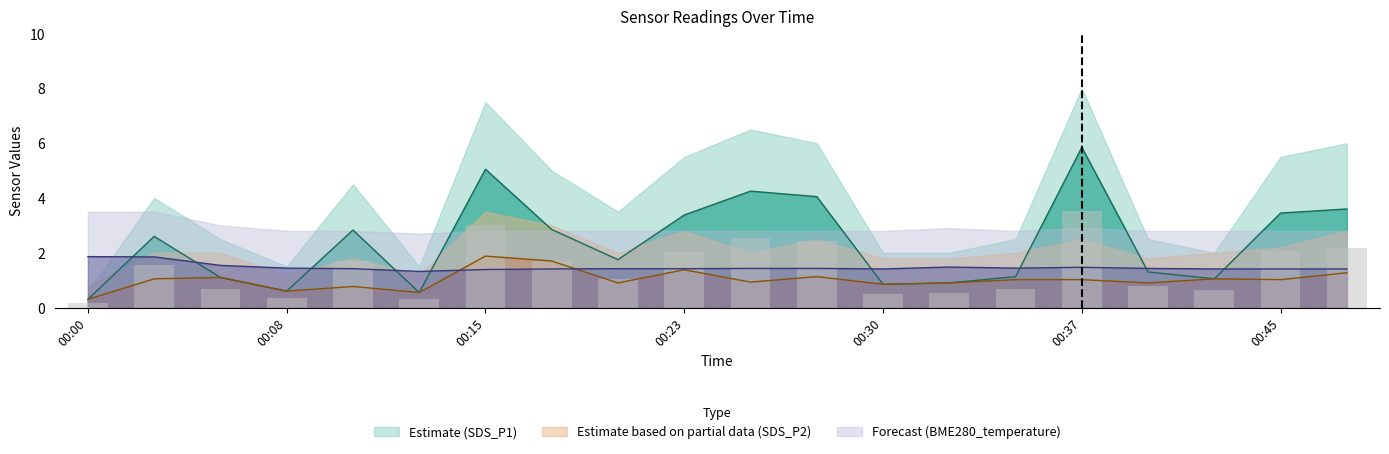

What is the difference between the maximum and minimum values in the SDS_P2 series?

1.6